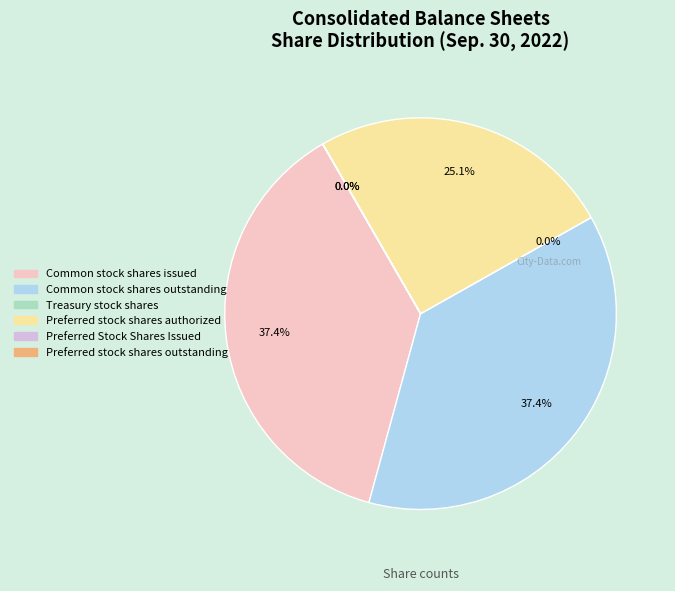

What is the ratio of the value at Common stock shares issued to the value at Preferred stock shares authorized?

1.5